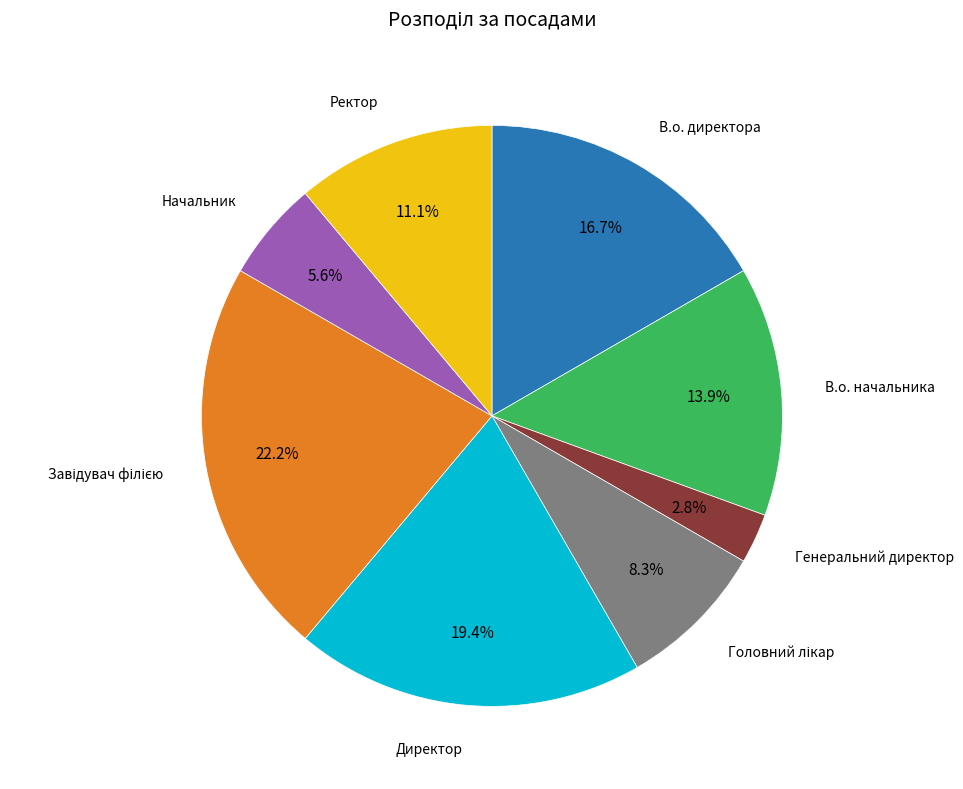

Which category has the smallest portion of the pie?

Генеральний директор